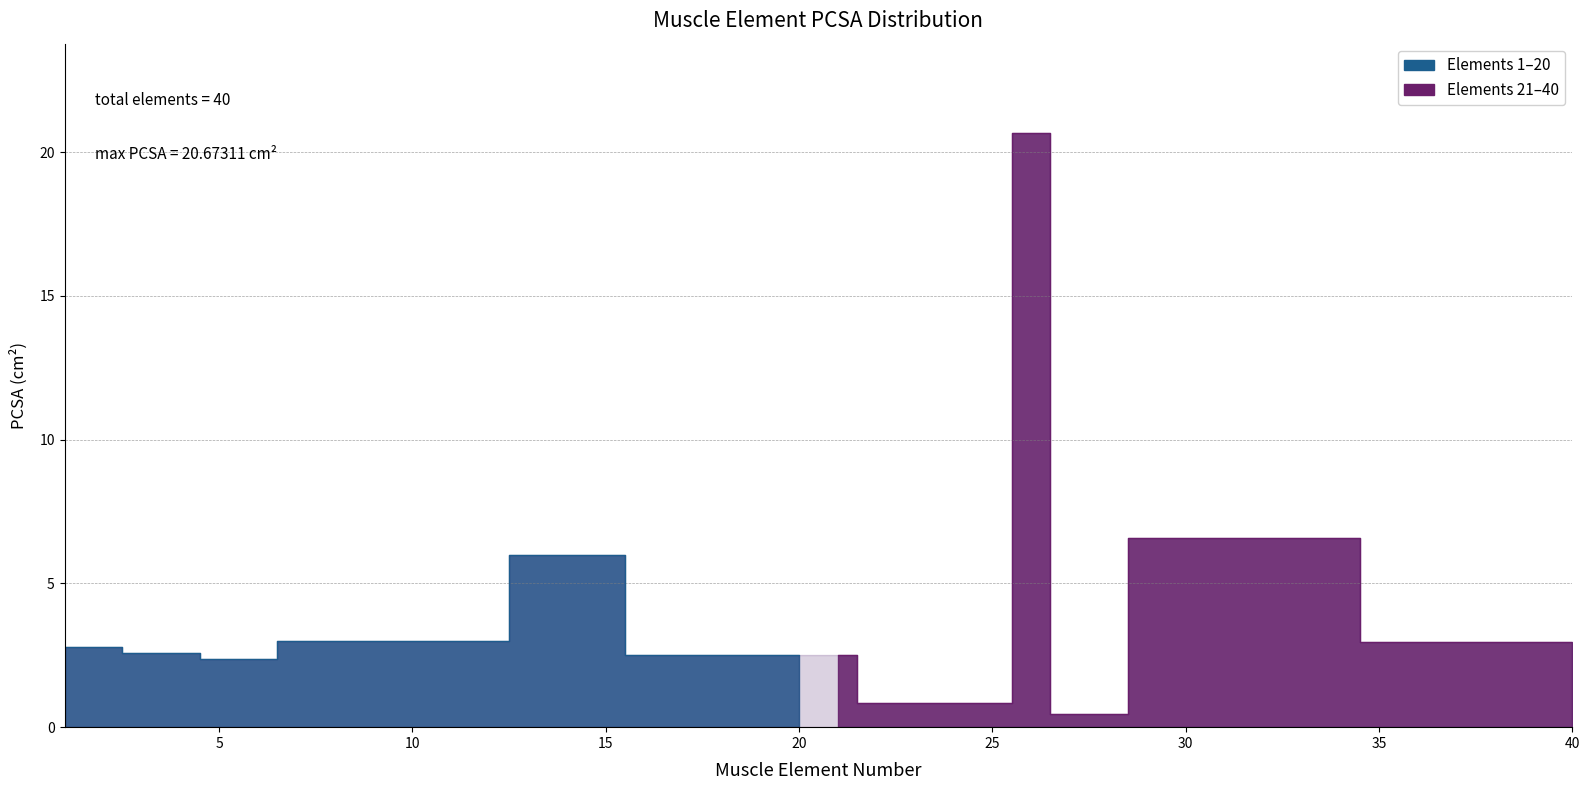

What is the sum of the values at 19 and 16?

5.0